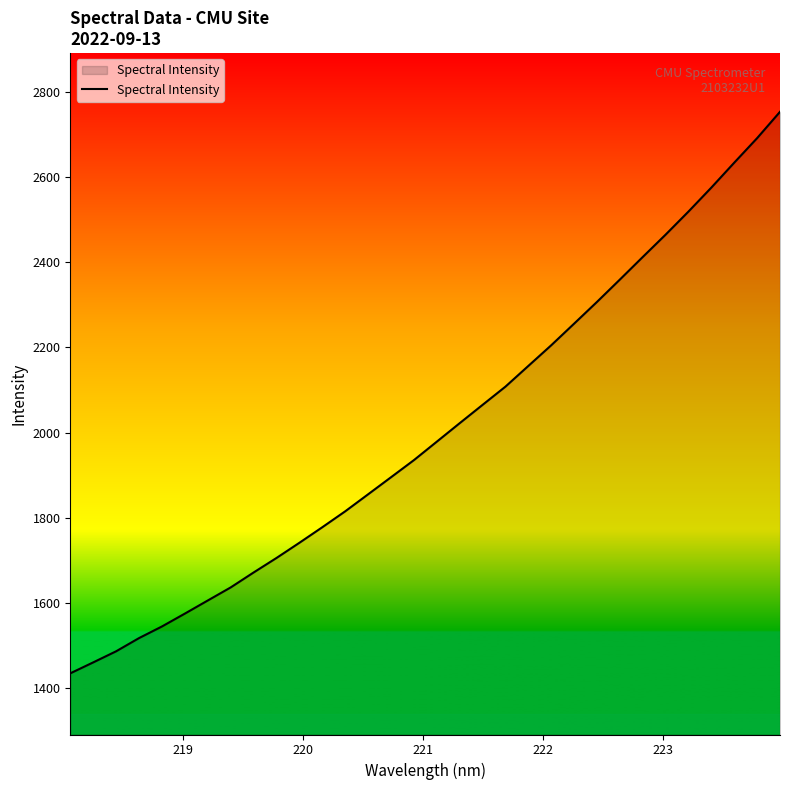

What is the greatest value displayed?

2752.8